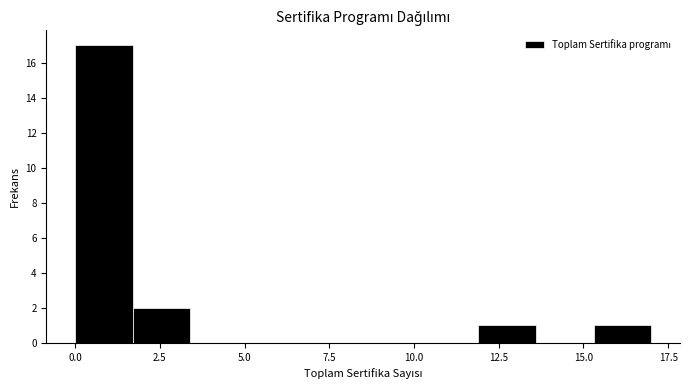

Around what value on the x-axis is the tallest bar? Give the approximate position of its centre, as read against the axis.

1.0